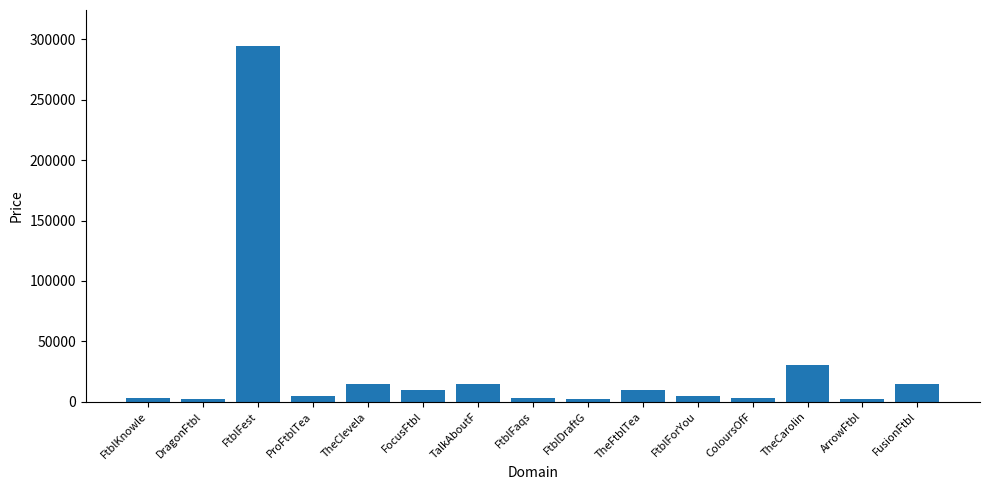

How many bars are there in total?

15